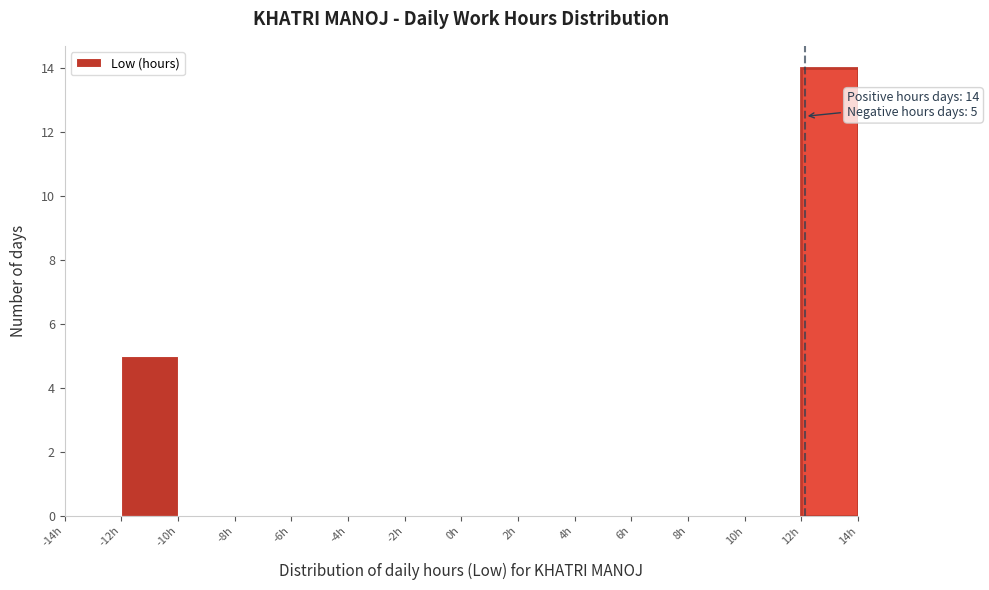

Over which range of the x-axis is the bar tallest?

12 to 14